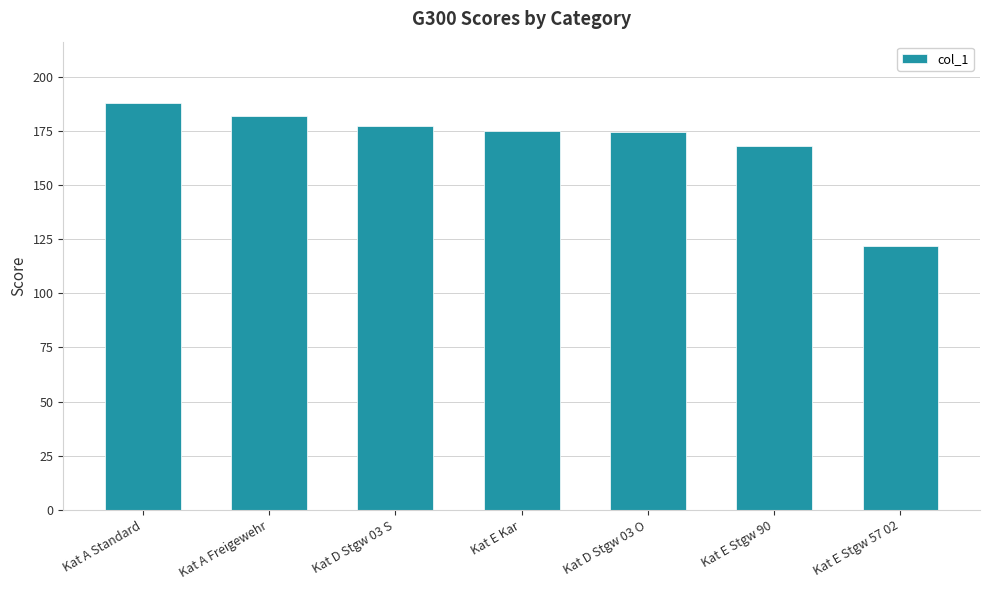

At which label does the data first exceed 175?

Kat A Standard